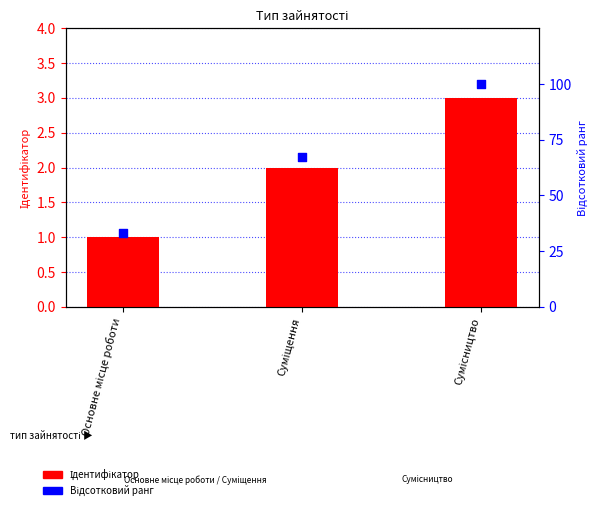

At which category is the sum across all series the highest?

Сумісництво